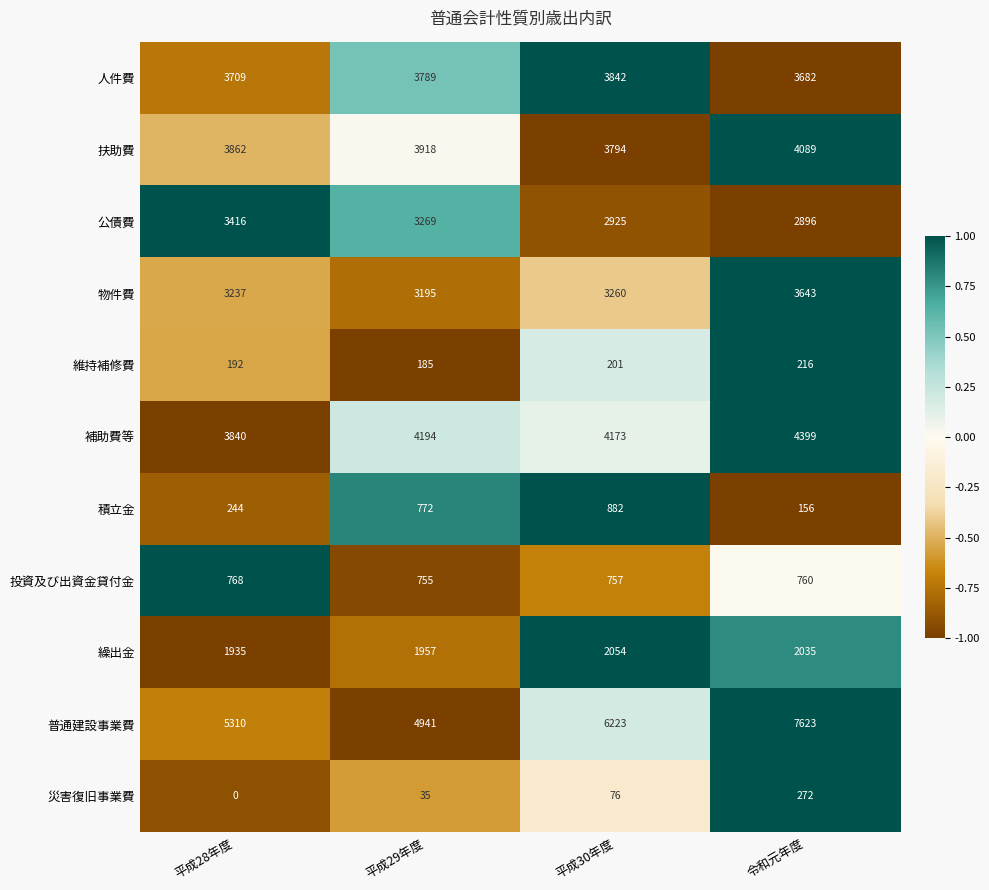

At which category is the sum across all series the highest?

令和元年度